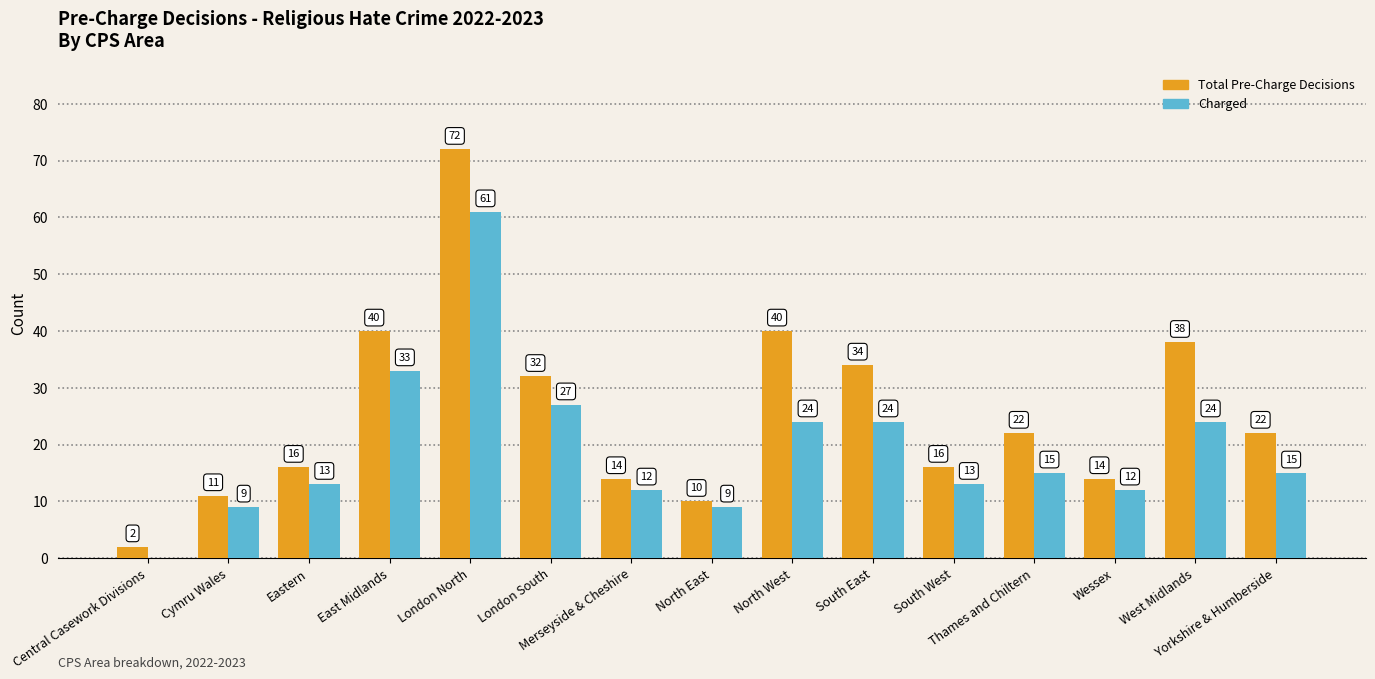

How many groups of bars are there?

15